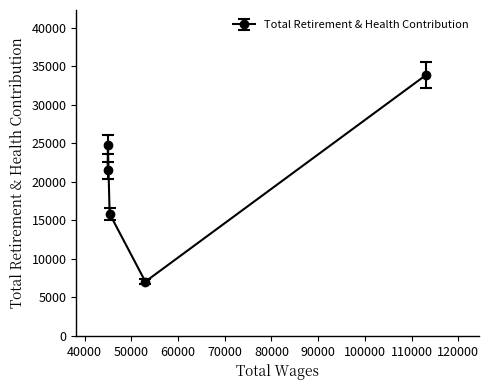

Reading right to left, extract all data points from this chart.

33838	7035	15848	24798	21469